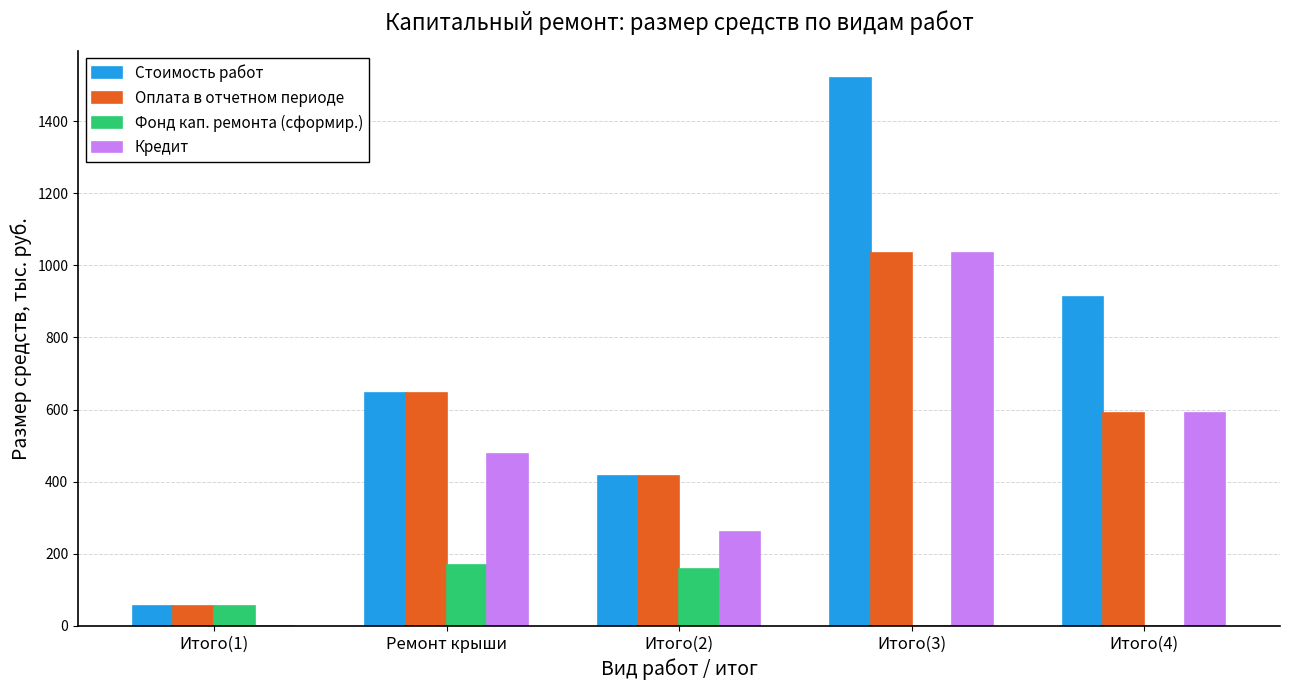

Where is Оплата в отчетном периоде nearest to the value 545?

Итого(4)